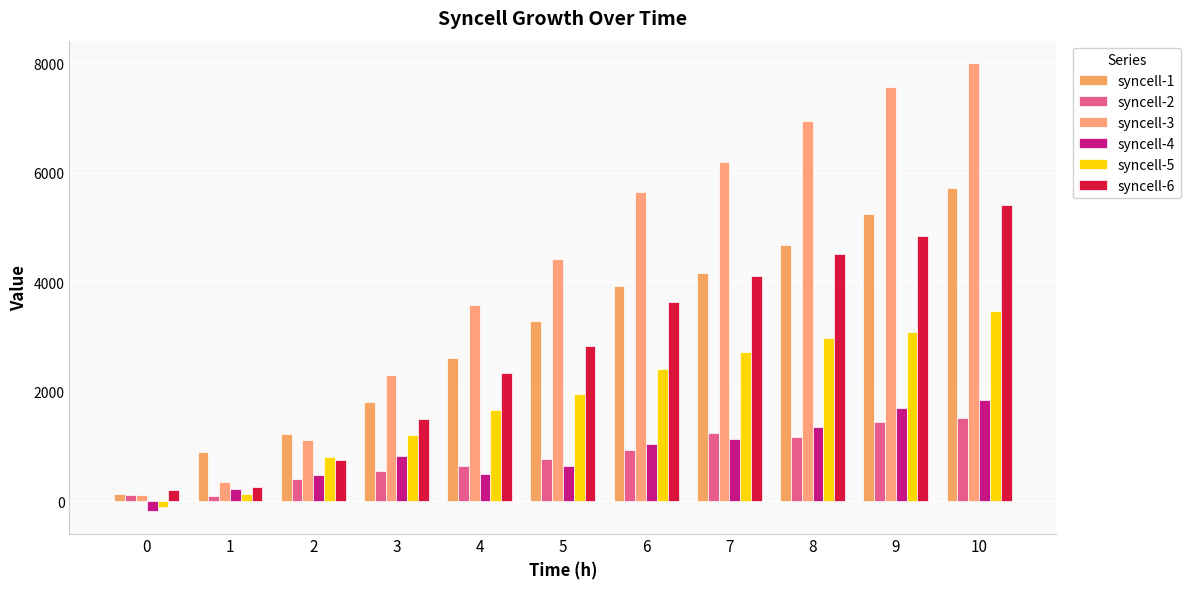

Which has a higher value, 10 or 1?

10